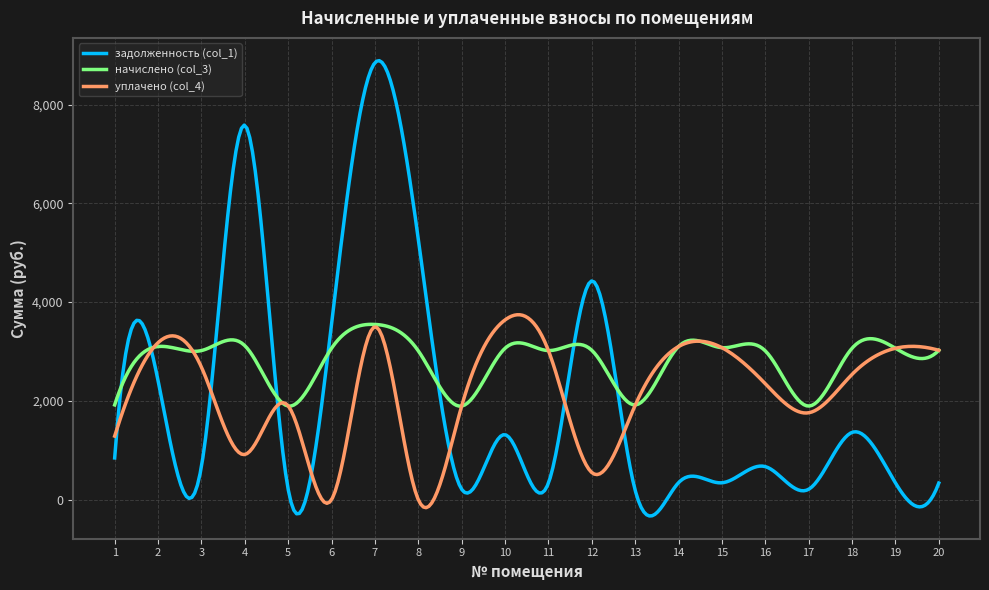

What is the greatest value displayed?

8888.1